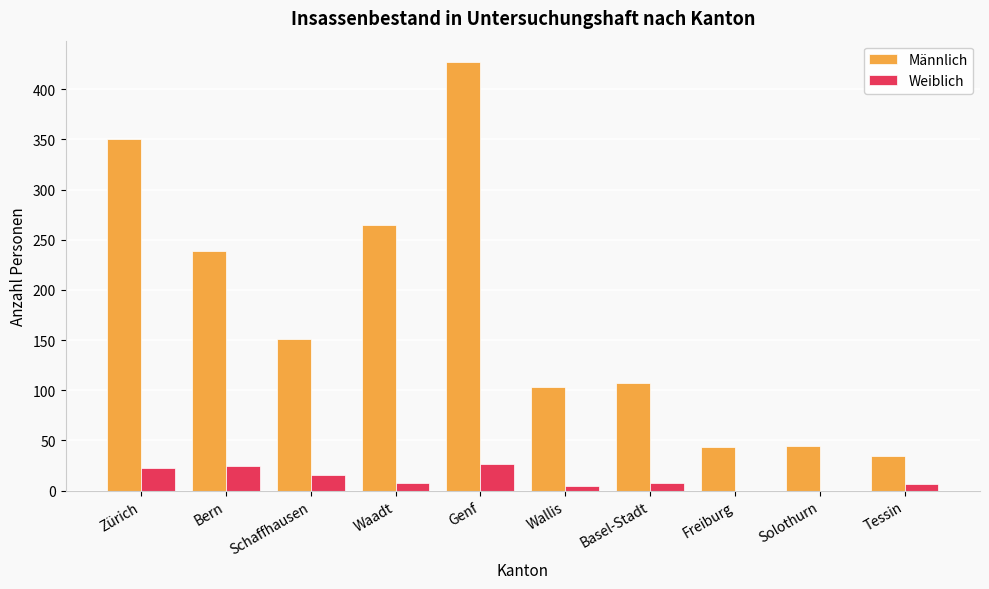

Which category has the highest value across all series?

Genf